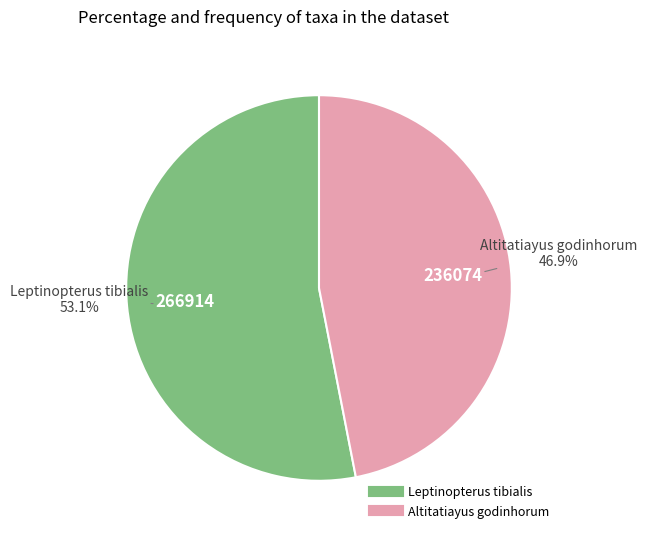

To the nearest percent, what percentage of the pie is Altitatiayus godinhorum?

47%